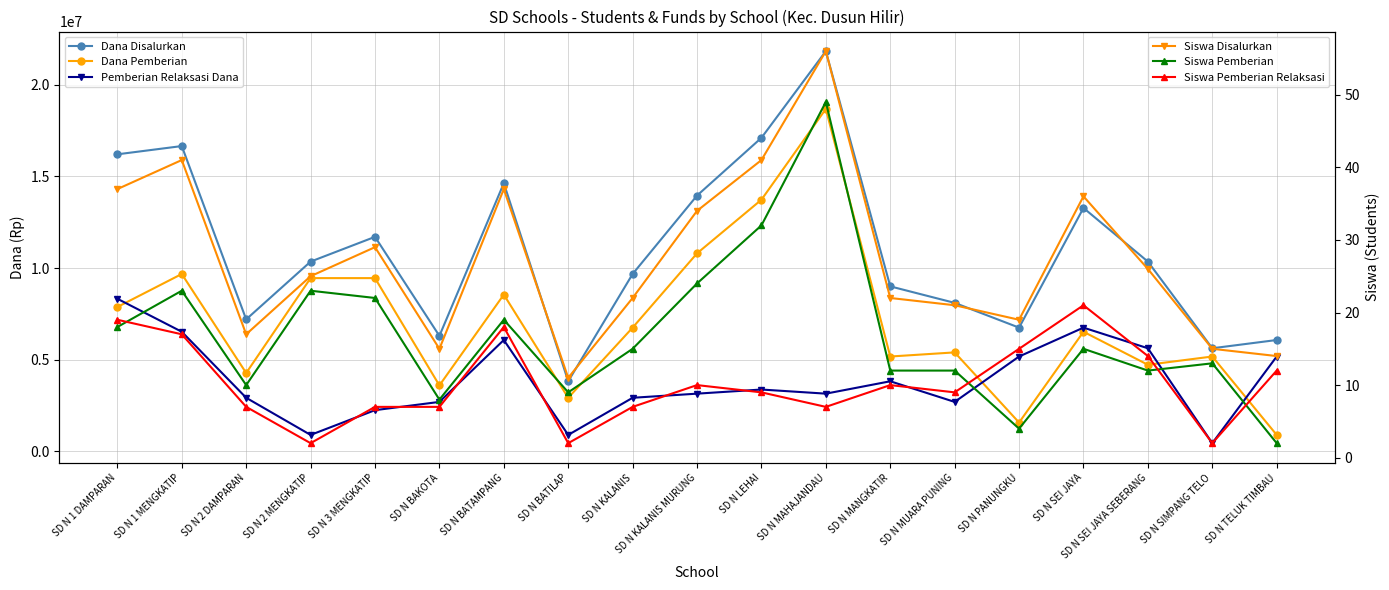

Is it true that Dana Disalurkan equals 2792182 at SD N TELUK TIMBAU?

False